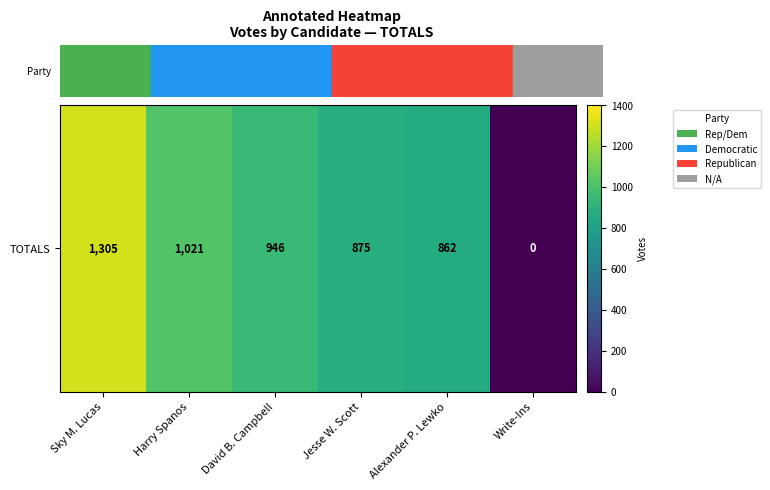

The chart shows a value of 1021 at Harry Spanos. True or false?

True